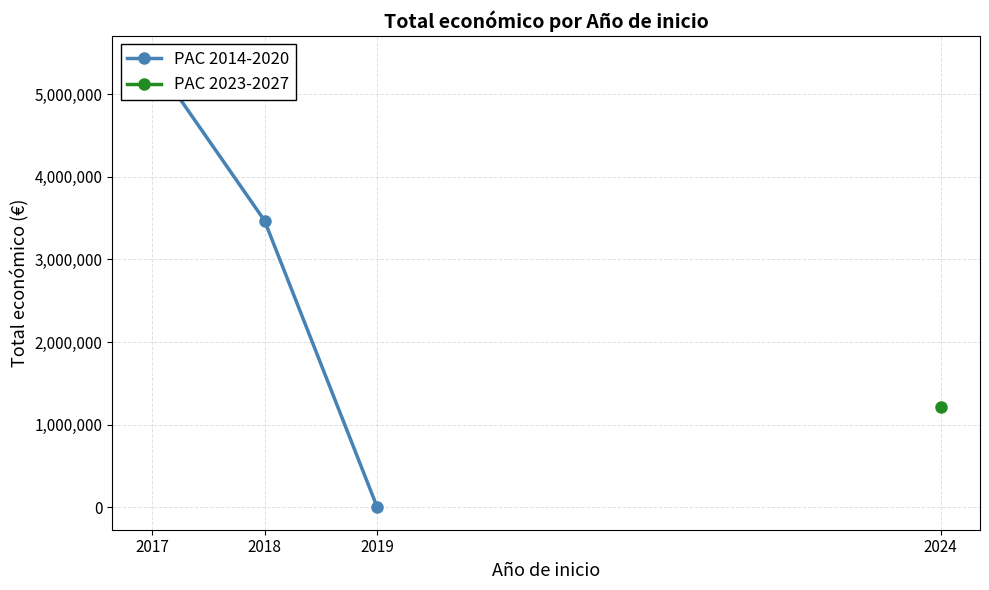

Does the chart display data point markers on the line(s)?

Yes